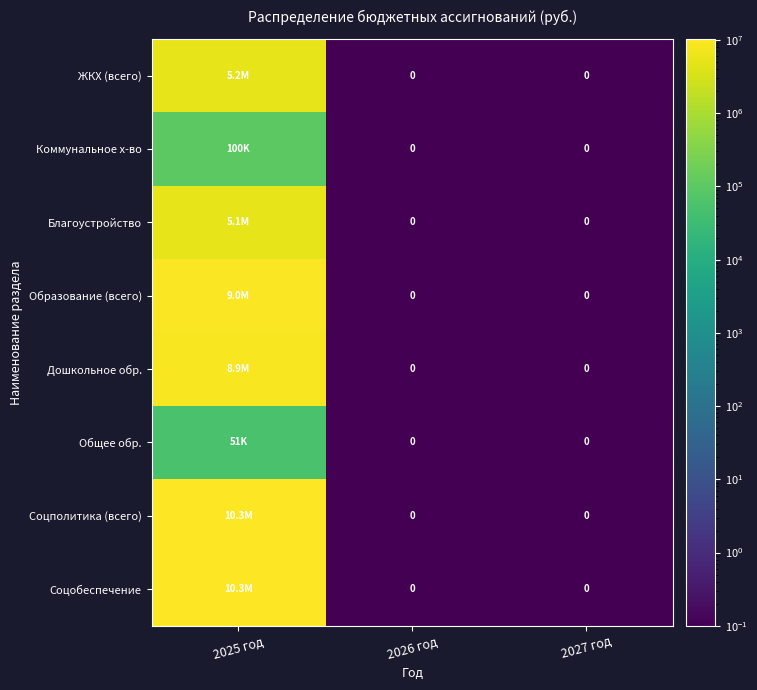

Is the value of Общее обр. at 2027 год greater than the value of Соцполитика (всего) at 2025 год?

No